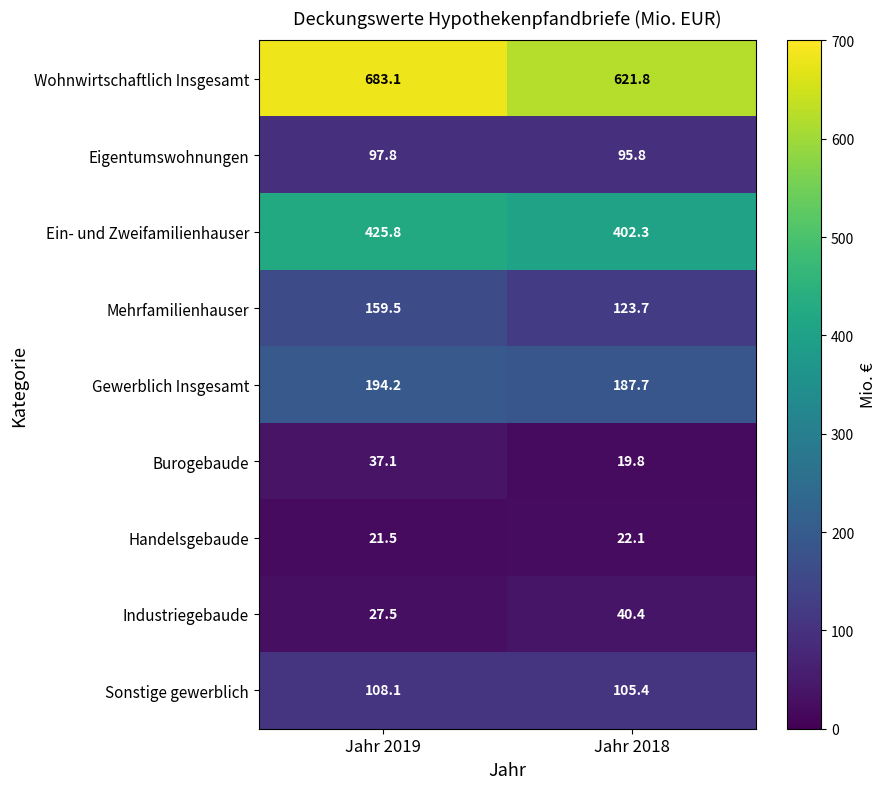

Is it true that Burogebaude equals 10.8 at Jahr 2018?

False